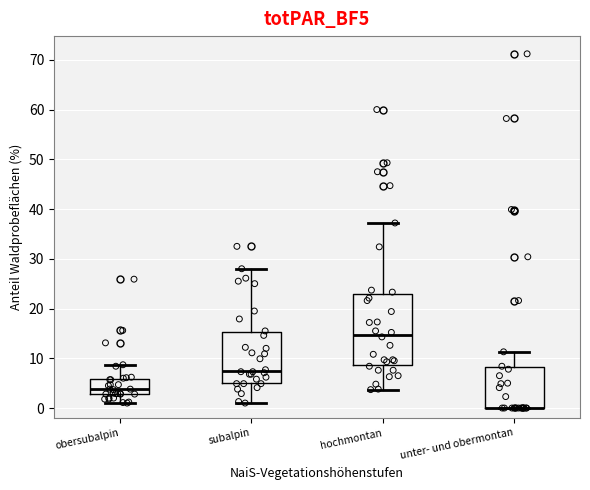

Comparing the boxes themselves (not the whiskers), which one is the tallest?

hochmontan